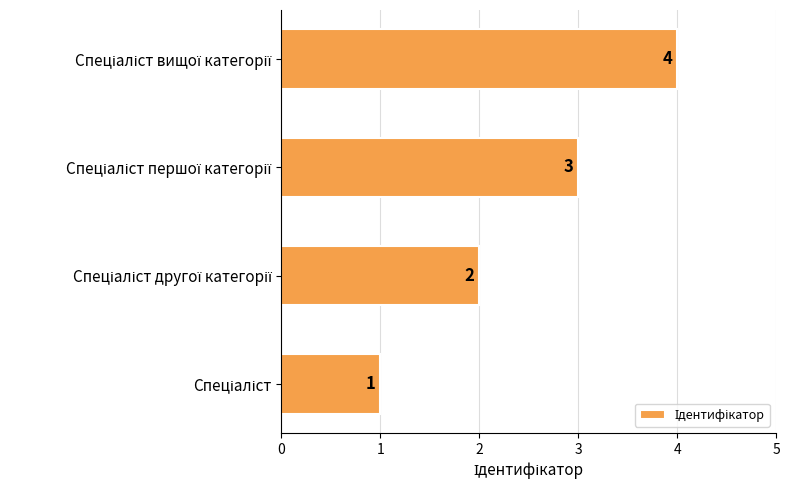

Count the values in the range 2 to 4.

3